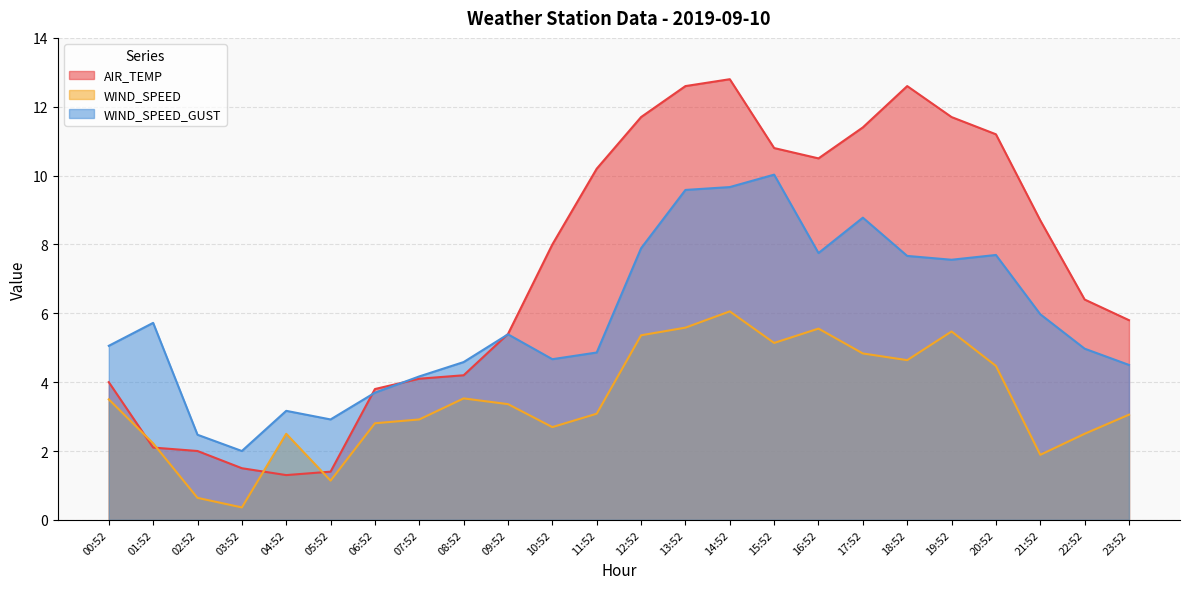

Where does the WIND_SPEED series first go above 3?

00:52